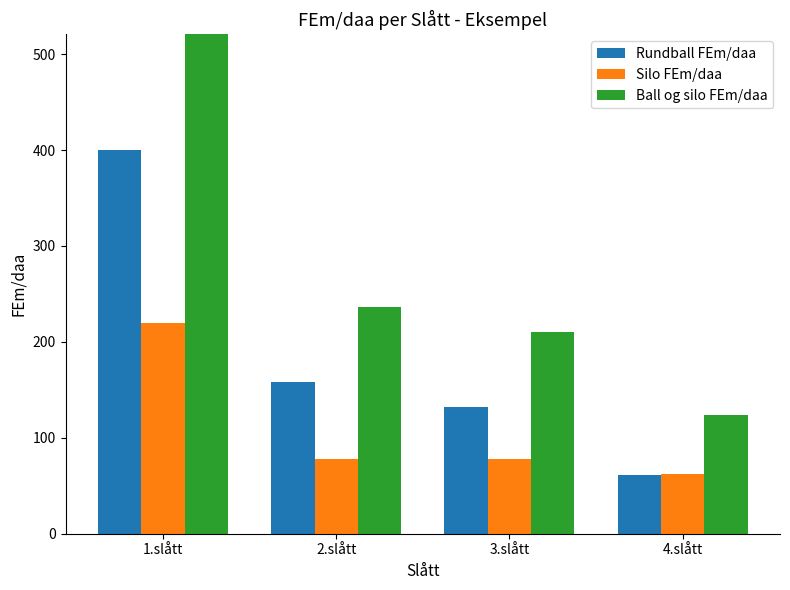

At which label does Rundball FEm/daa first exceed 158?

1.slått